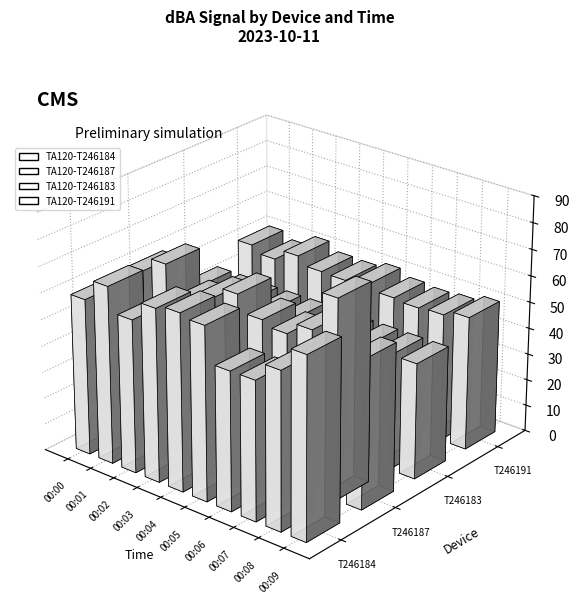

Which series changed the most between 00:02 and 00:06?

TA120-T246184